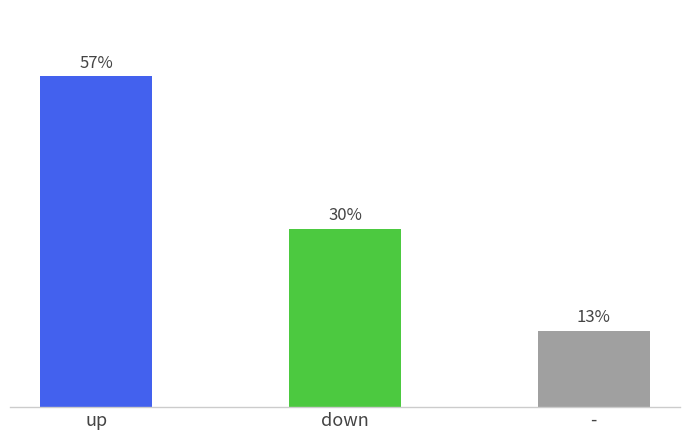

Reading right to left, list all the values displayed in this chart.

13.0	30.4	56.5